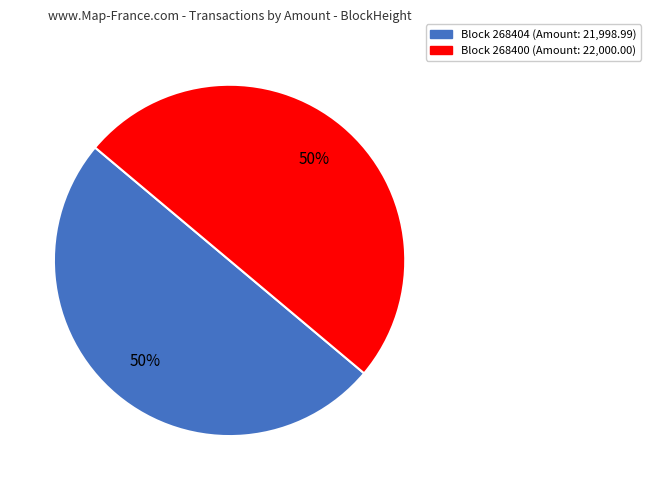

To the nearest percent, what is the average slice percentage?

50%